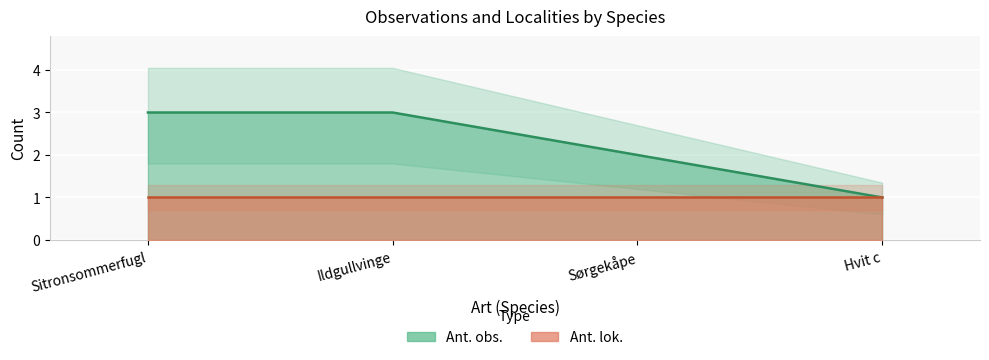

What position from the left is Hvit c?

4